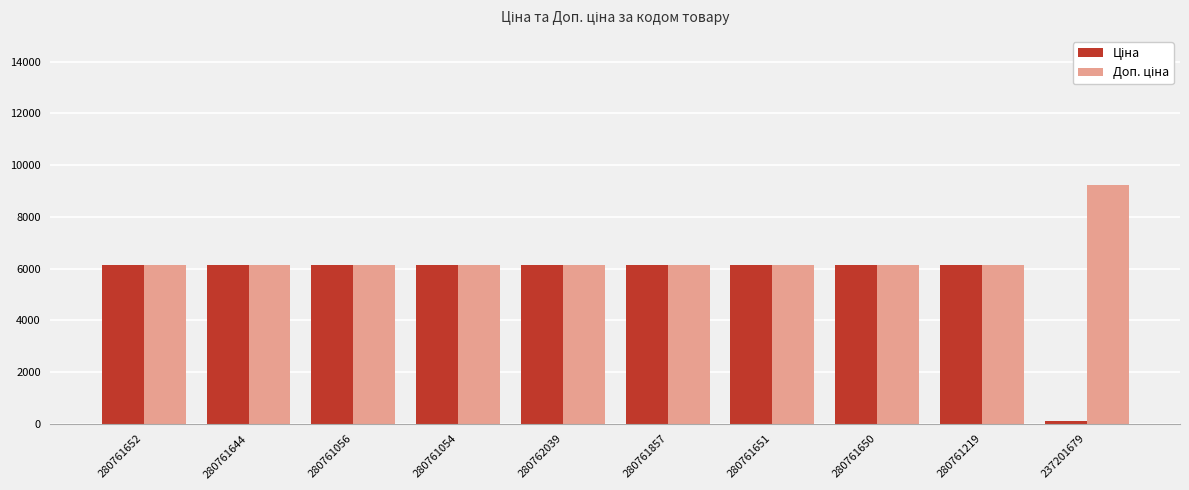

What is the greatest value displayed?

9227.0